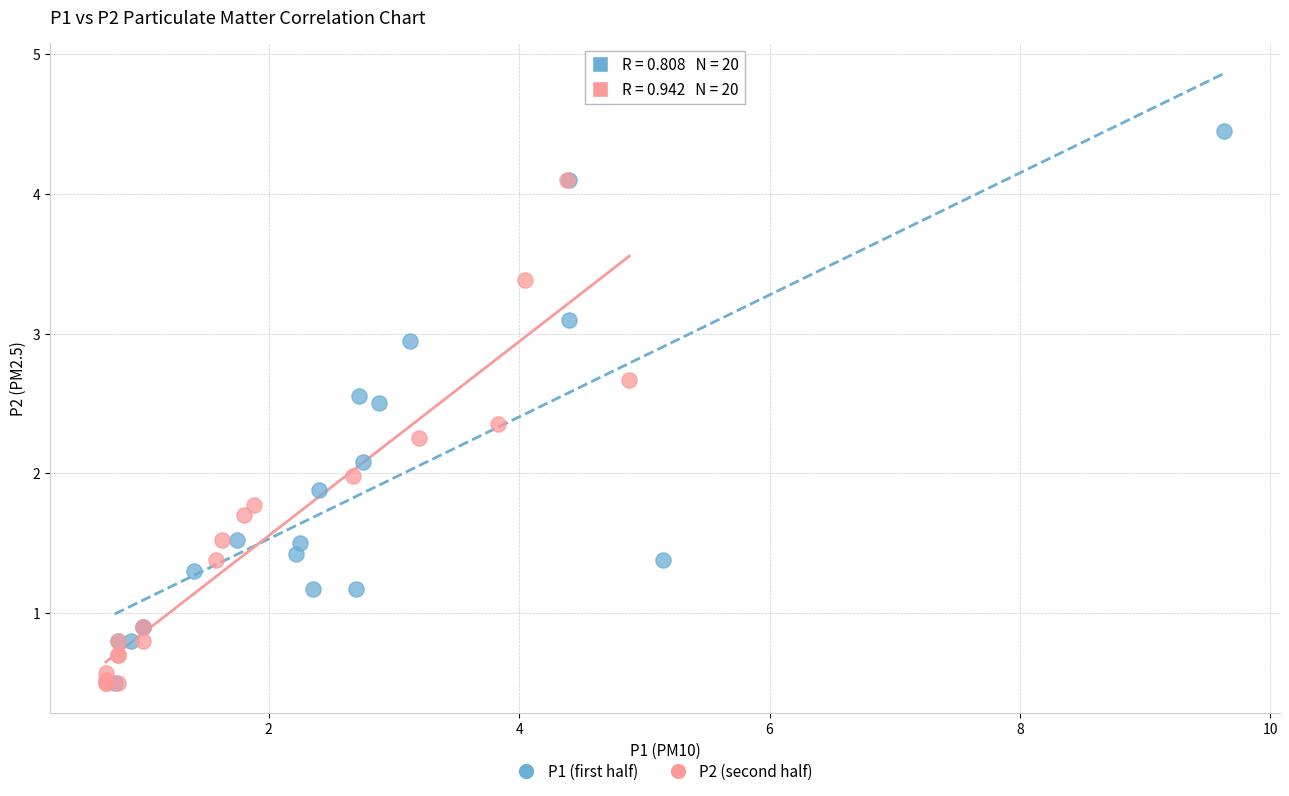

Which series contains the highest Y value?

P1 (first half)